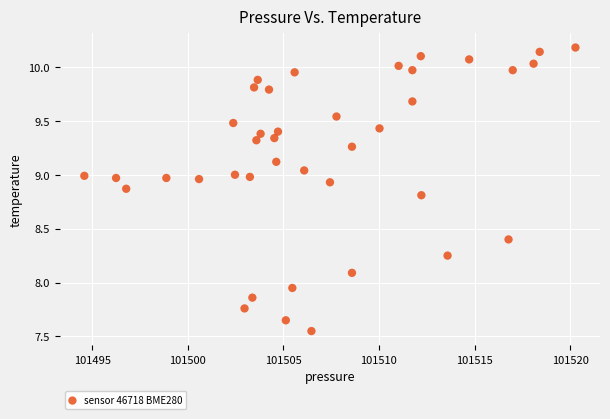

What is the range of X values (max minus min)?

25.7